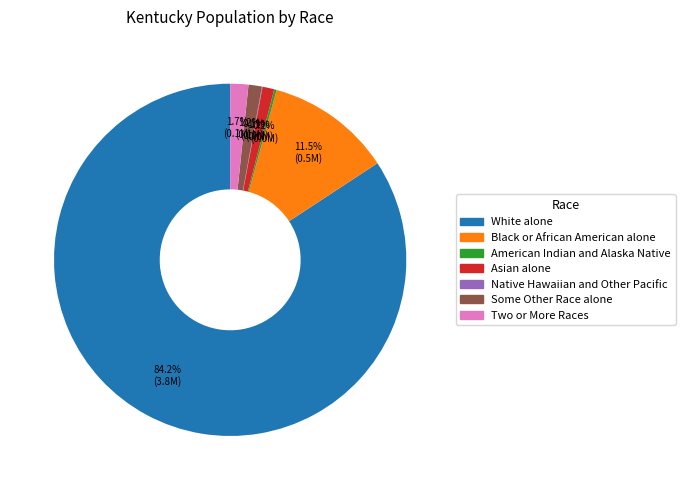

What percentage is the Asian alone slice, to the nearest percent?

1%